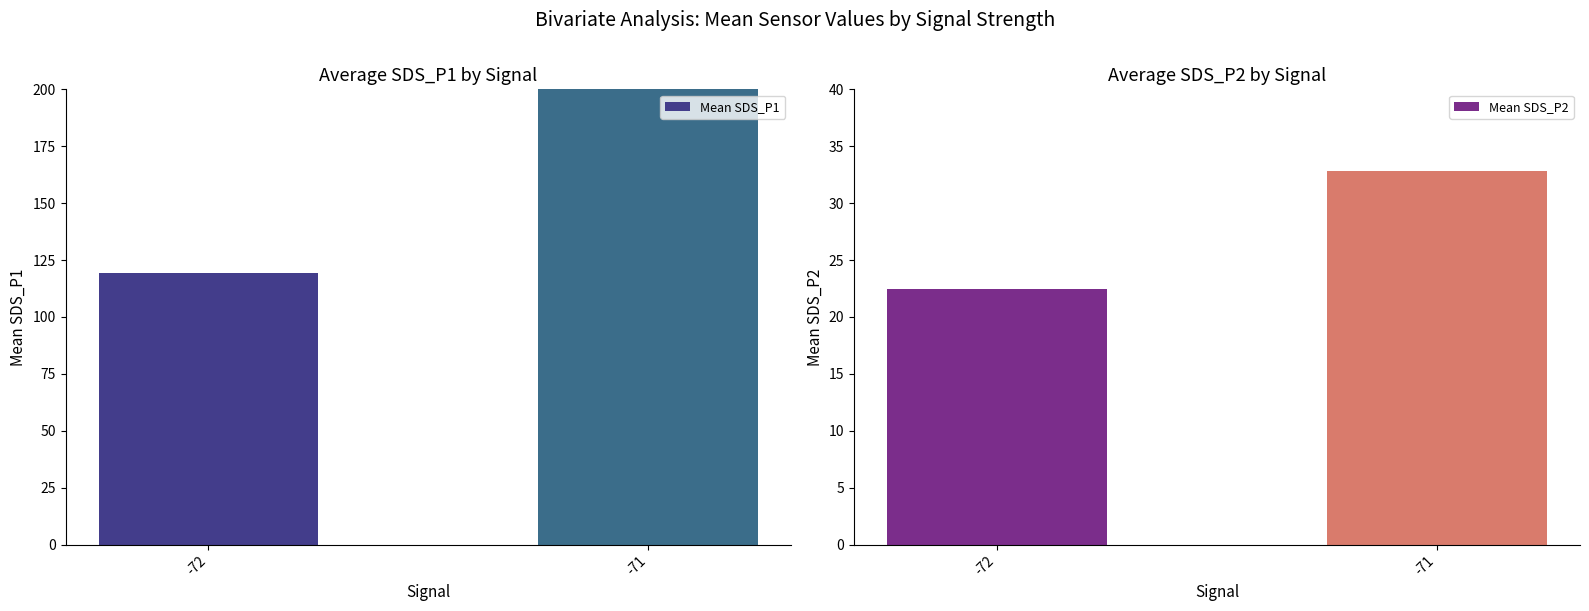

Is the value of Mean SDS_P2 at -72 greater than the value of Mean SDS_P1 at -72?

No